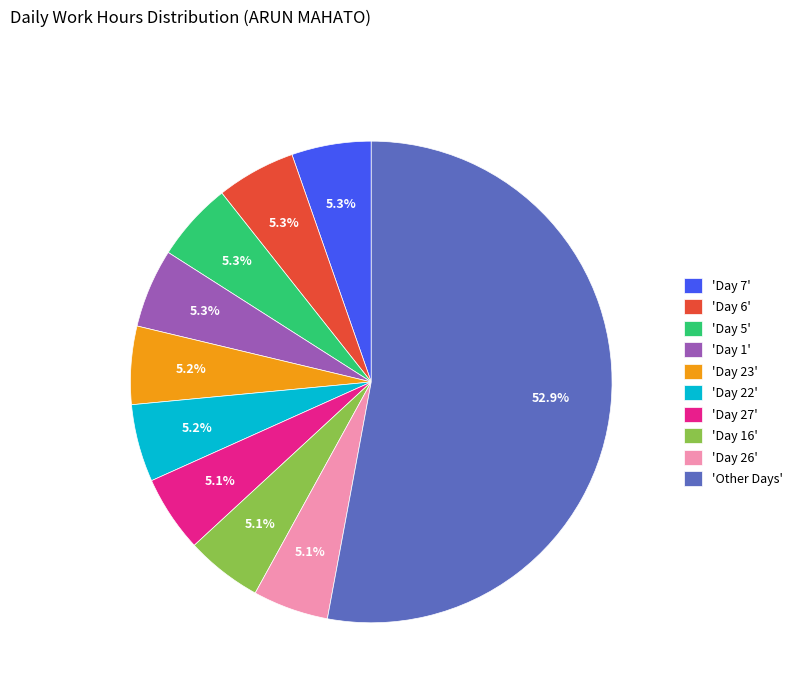

Combined, what portion of the pie is 'Day 16' and 'Day 1'?

10.4%